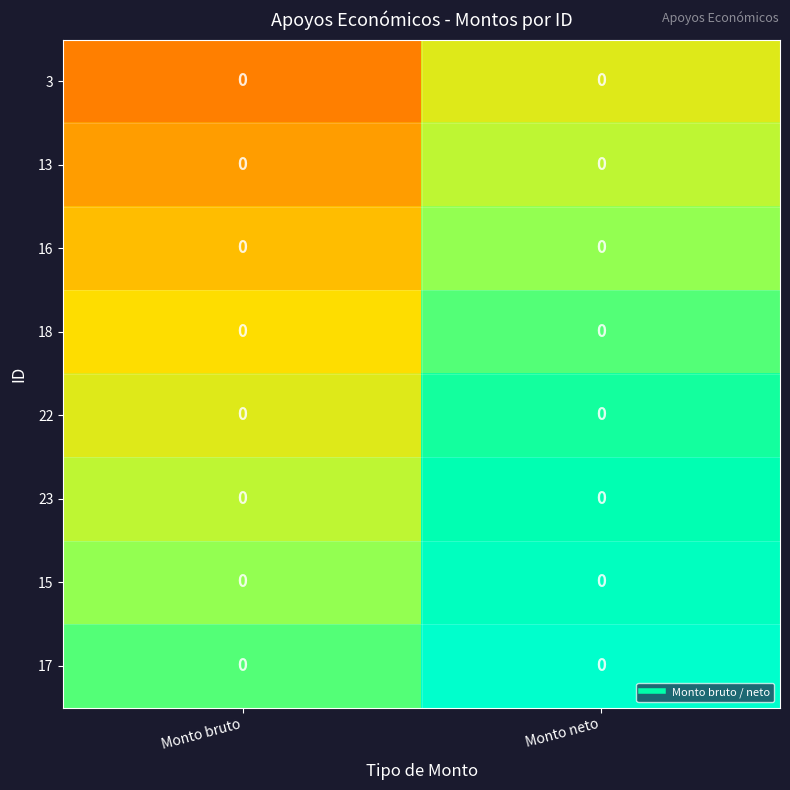

Which category has the lowest value in the 18 series?

Monto bruto